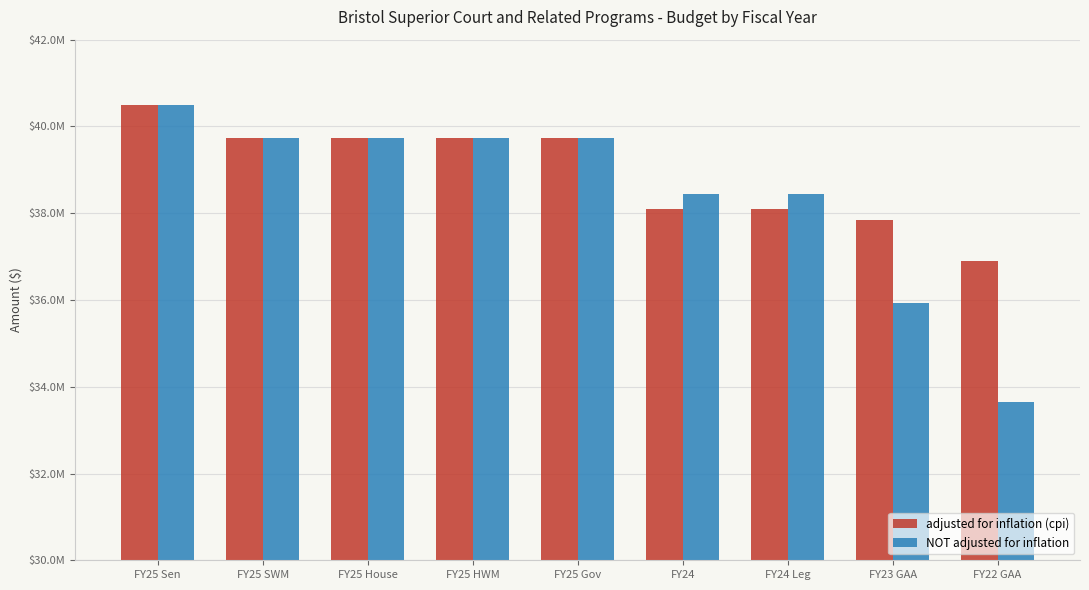

Rank the series by their average value, from highest to lowest.

adjusted for inflation (cpi), NOT adjusted for inflation